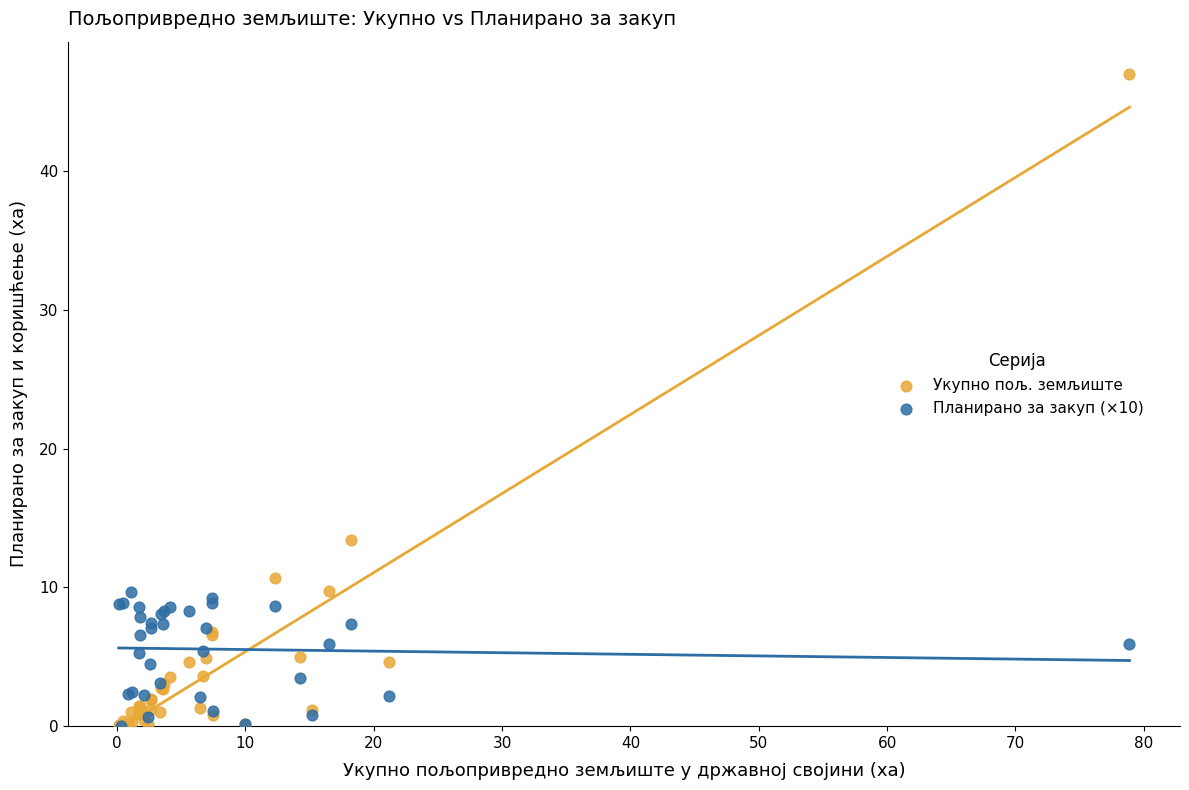

Across all series, what Y value is closest to 23?

13.4